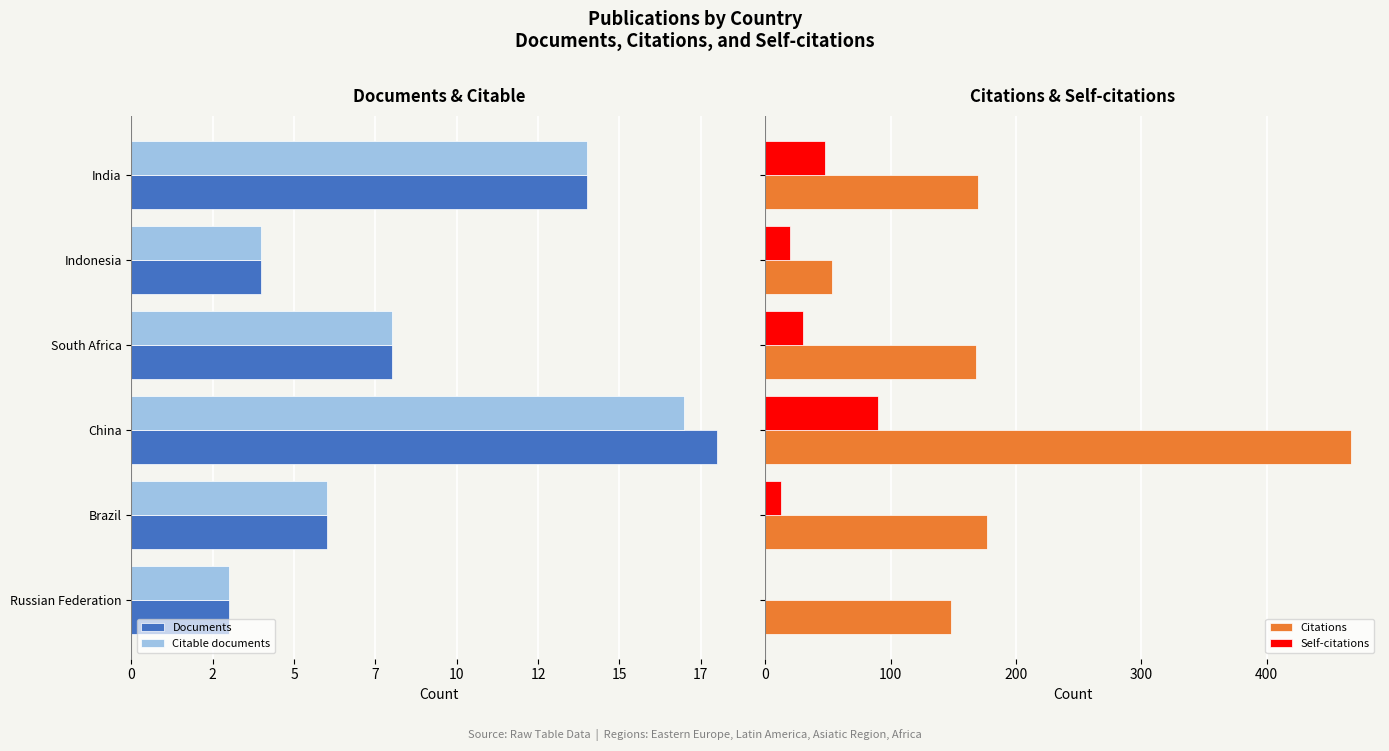

At Brazil, list the series in order from smallest to largest.

Documents, Citable documents, Self-citations, Citations